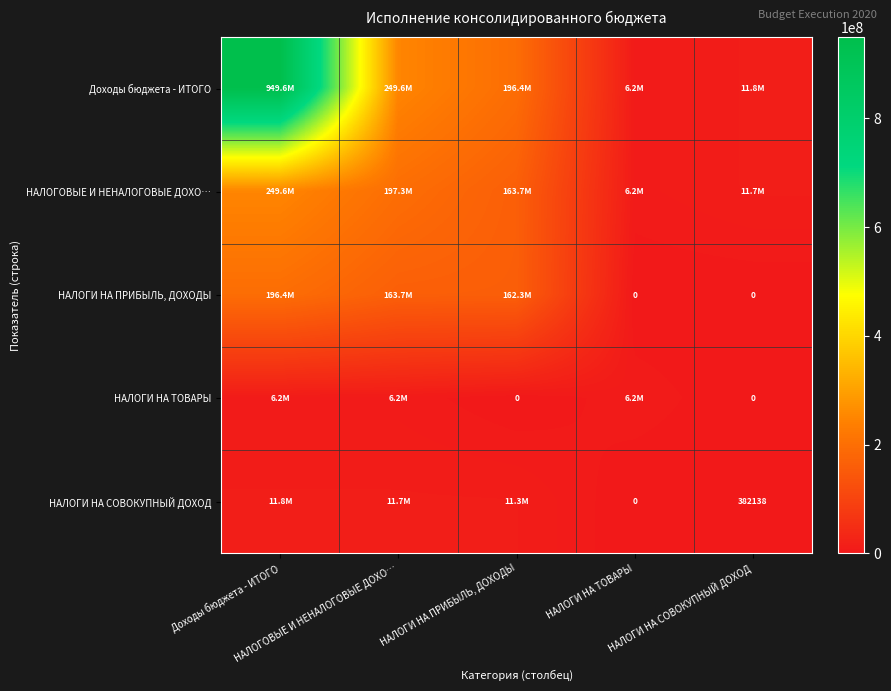

At how many categories does at least one series exceed 322534650?

1